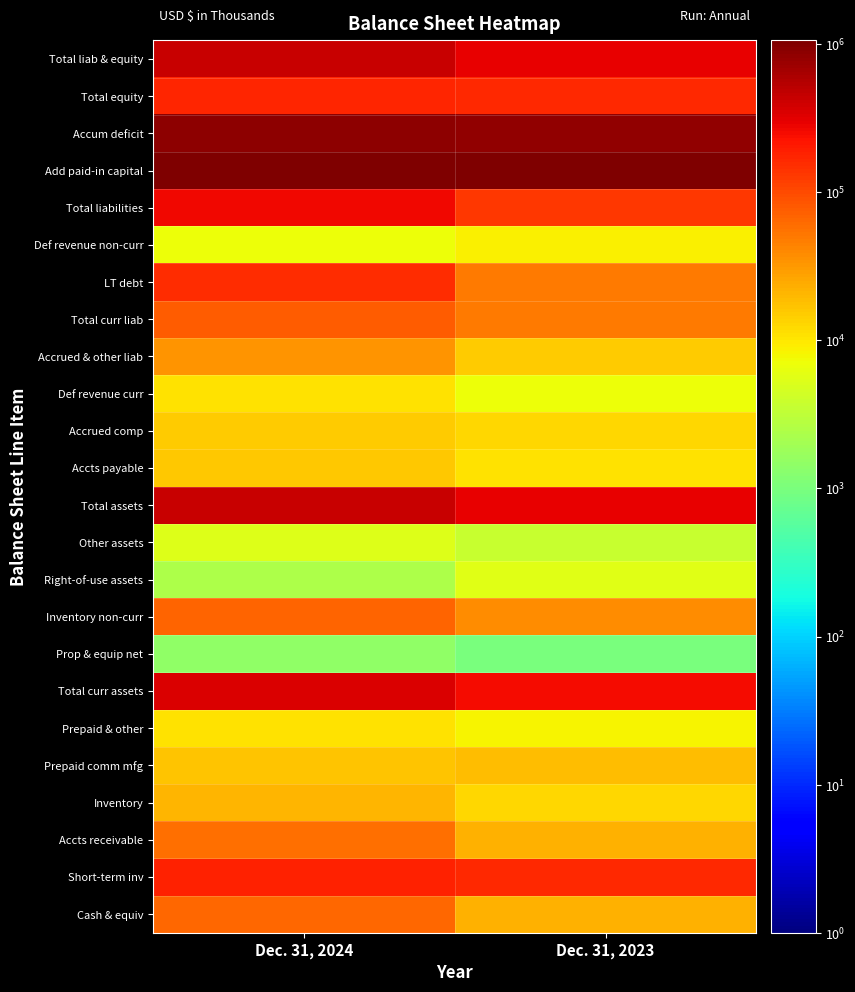

What is the total value across all series at Dec. 31, 2023?

3445986